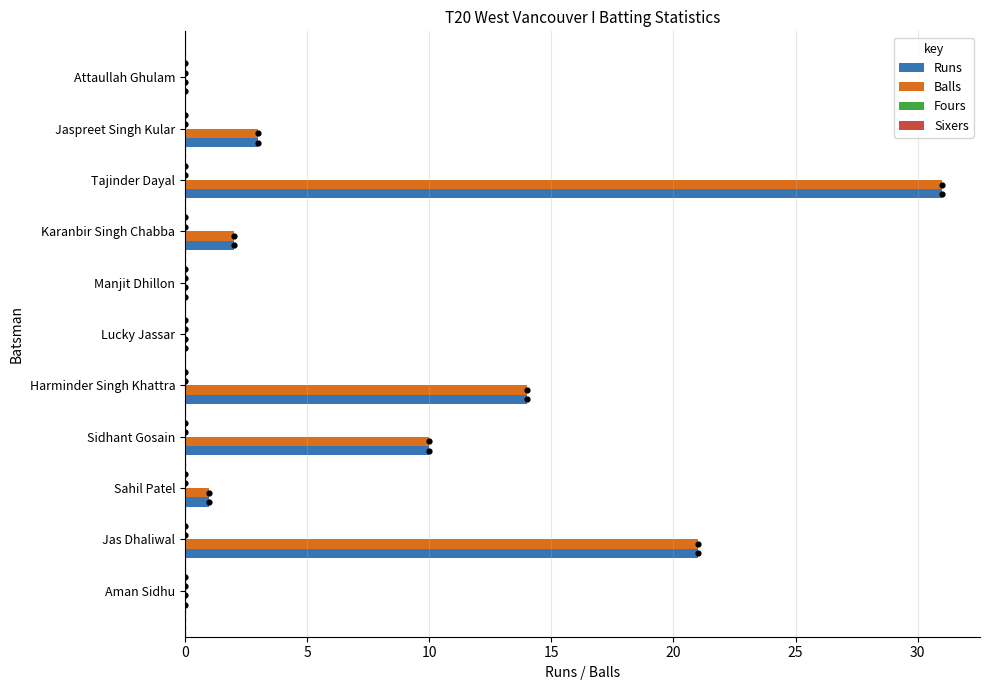

At how many categories does at least one series exceed 11?

3